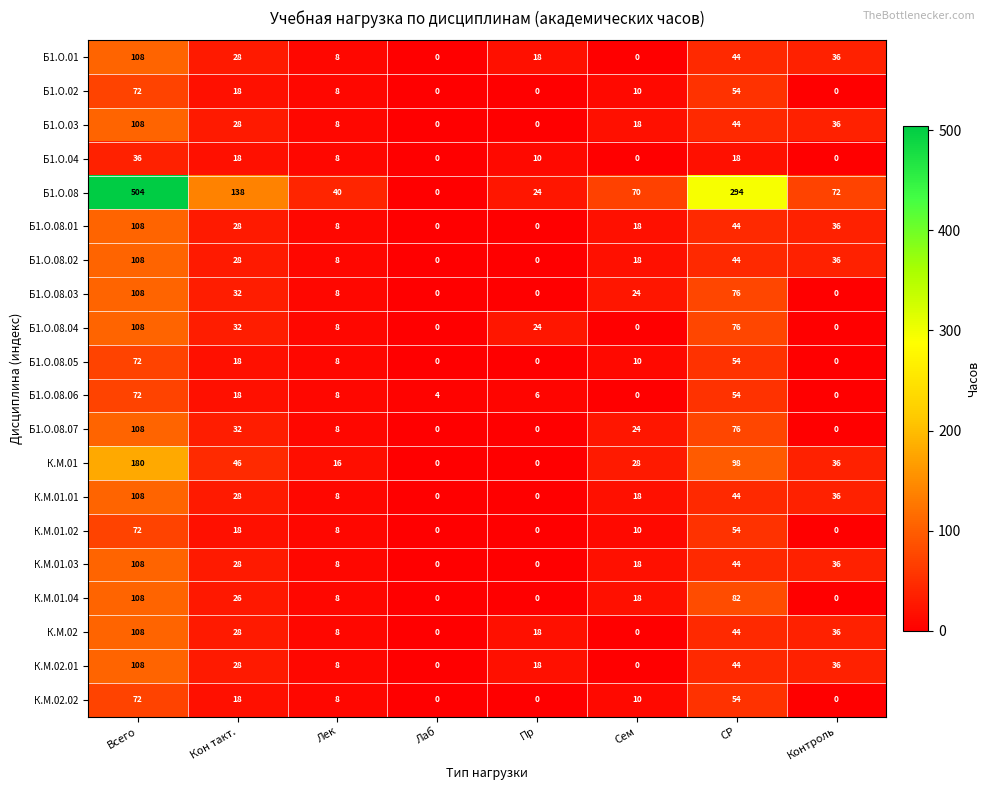

Where does the К.М.01.01 series first go above 28?

Всего